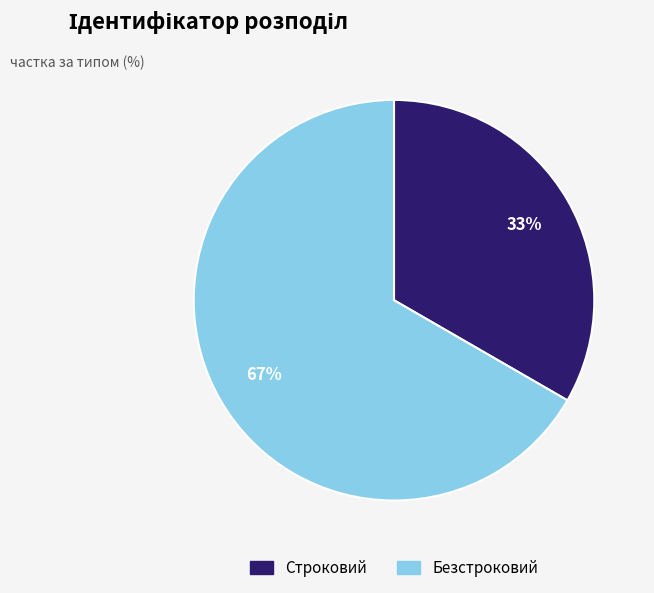

Which has a higher value, Строковий or Безстроковий?

Безстроковий